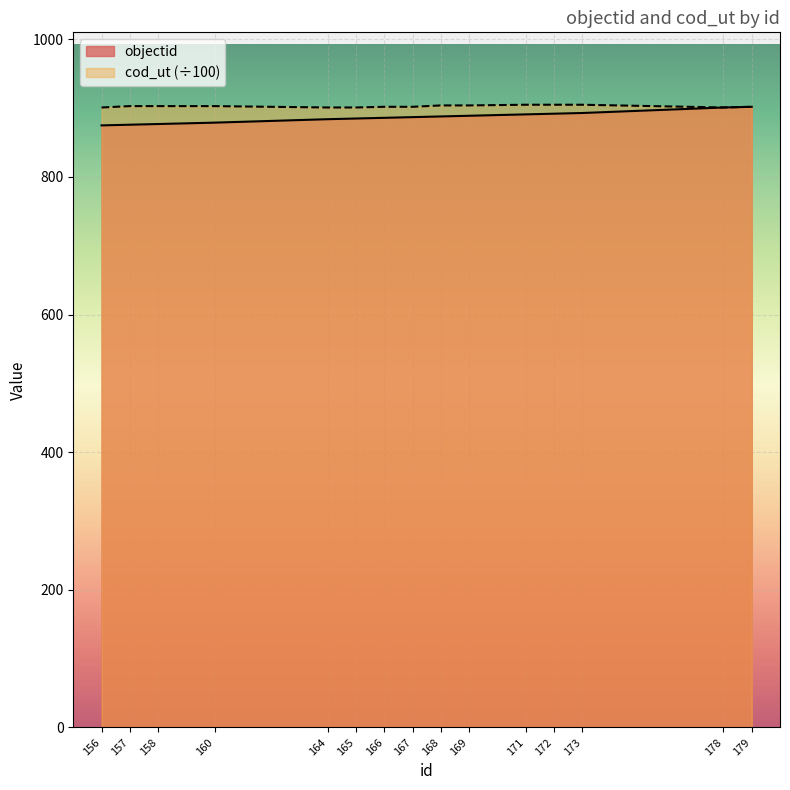

What is the sum of the objectid values at 167 and 158?

1764.0